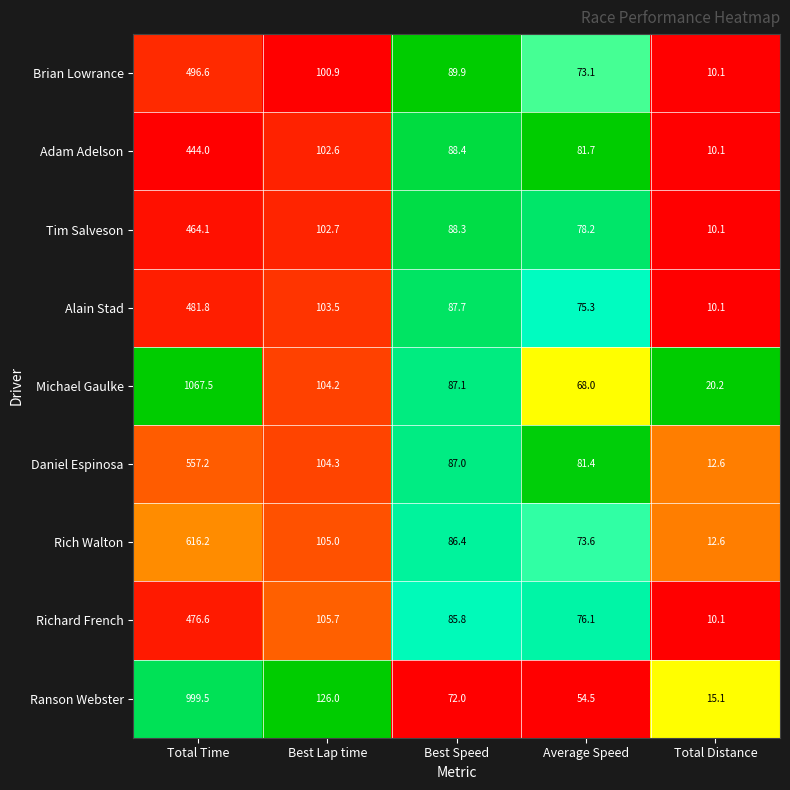

How many series are shown in this chart?

9